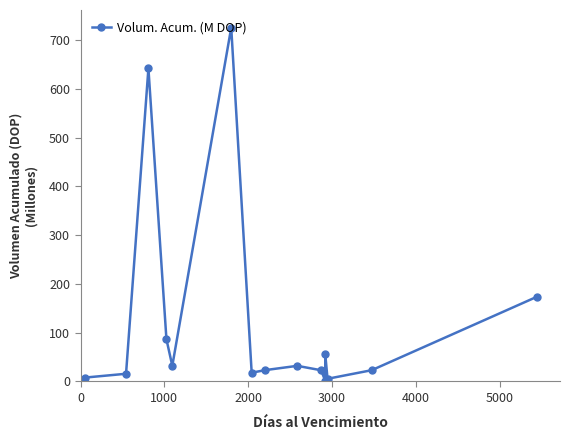

True or false: there are more than 1 points higher than both neighbors.

True